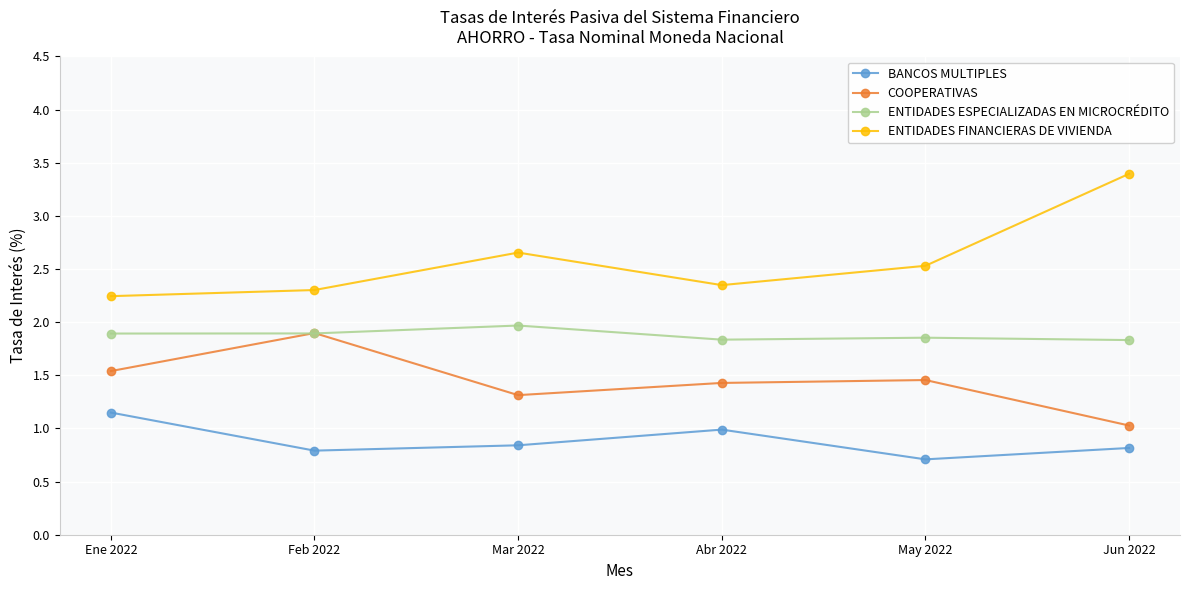

Read the COOPERATIVAS value at Abr 2022.

1.4